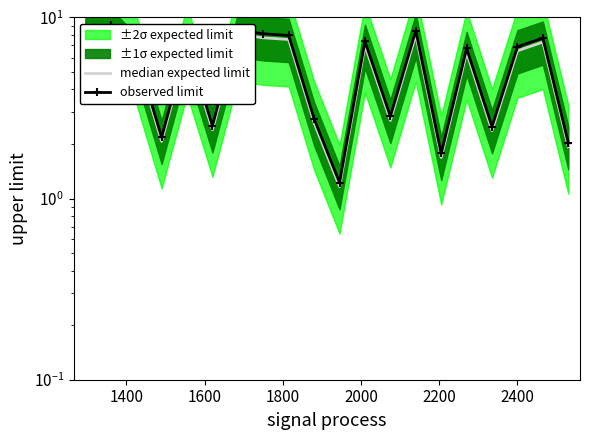

What is the minimum value for observed limit?

1.2